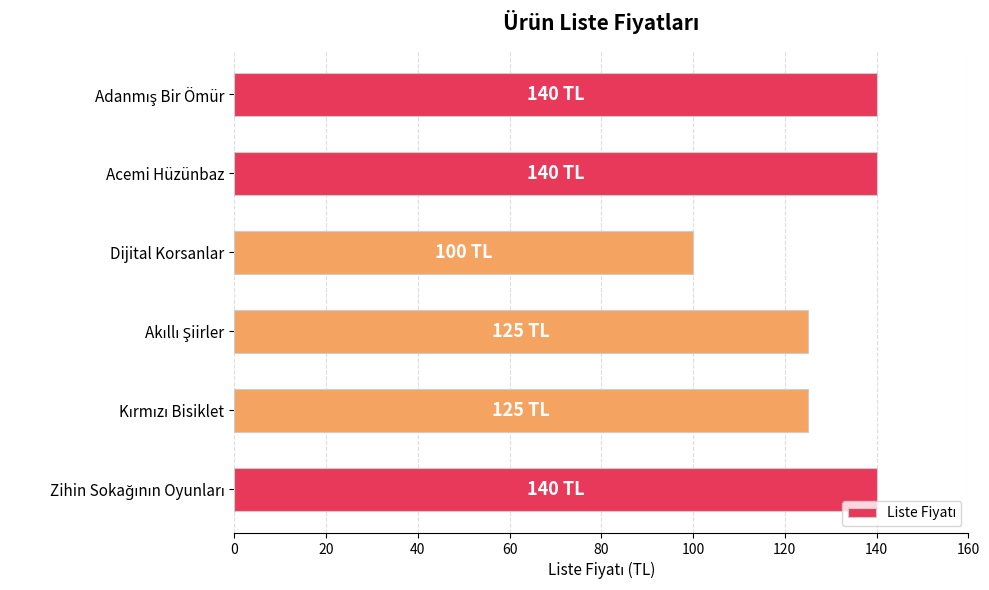

The value at Acemi Hüzünbaz is 140. True or false?

True